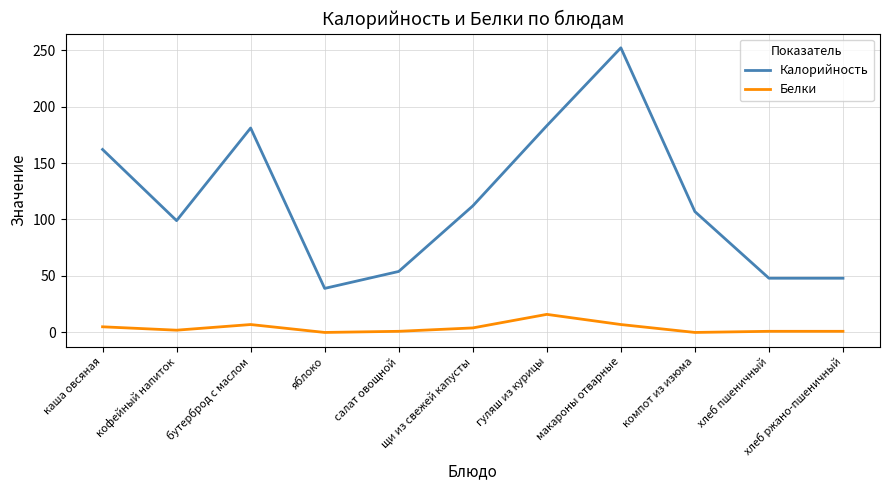

At which category does the chart reach its peak across all series?

макароны отварные